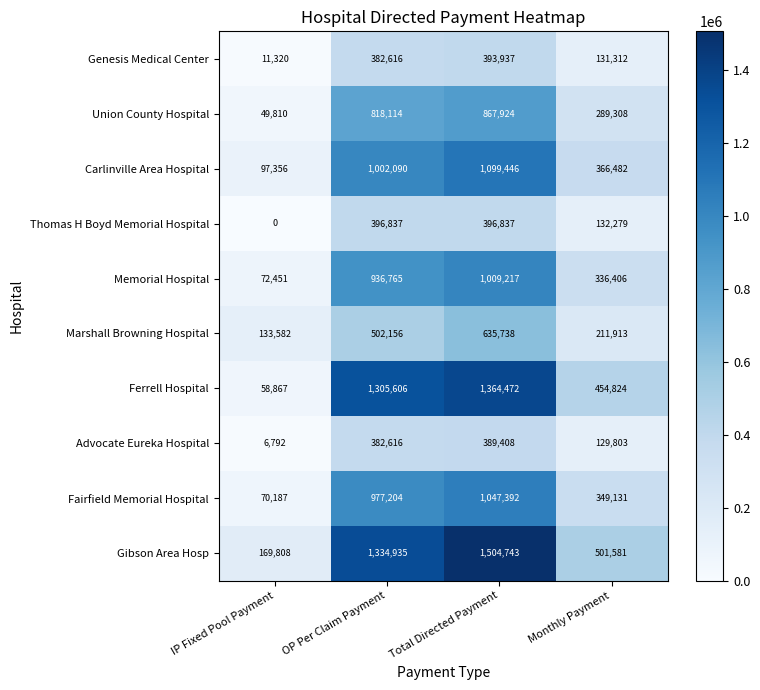

At how many categories does at least one series exceed 381681?

3